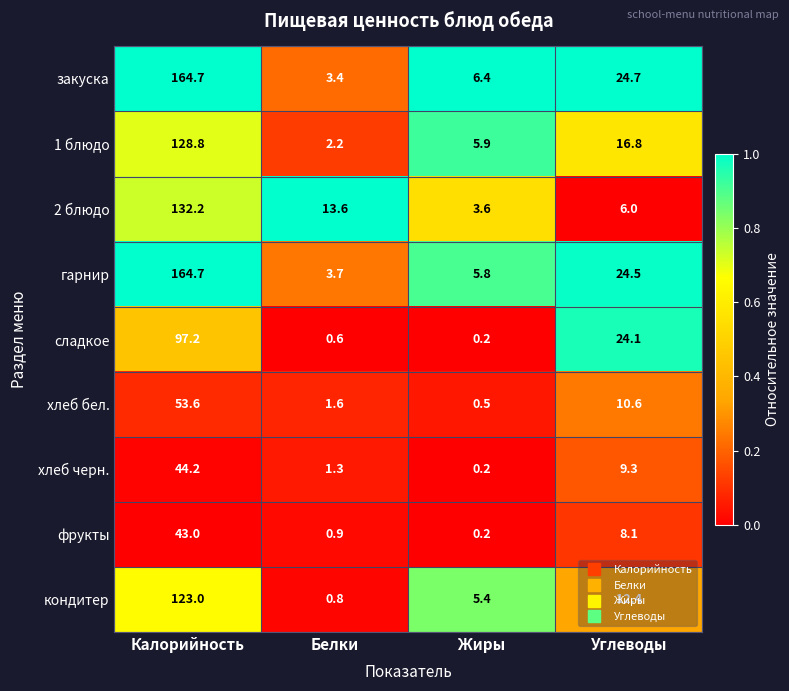

How many categories are shown in the chart?

4